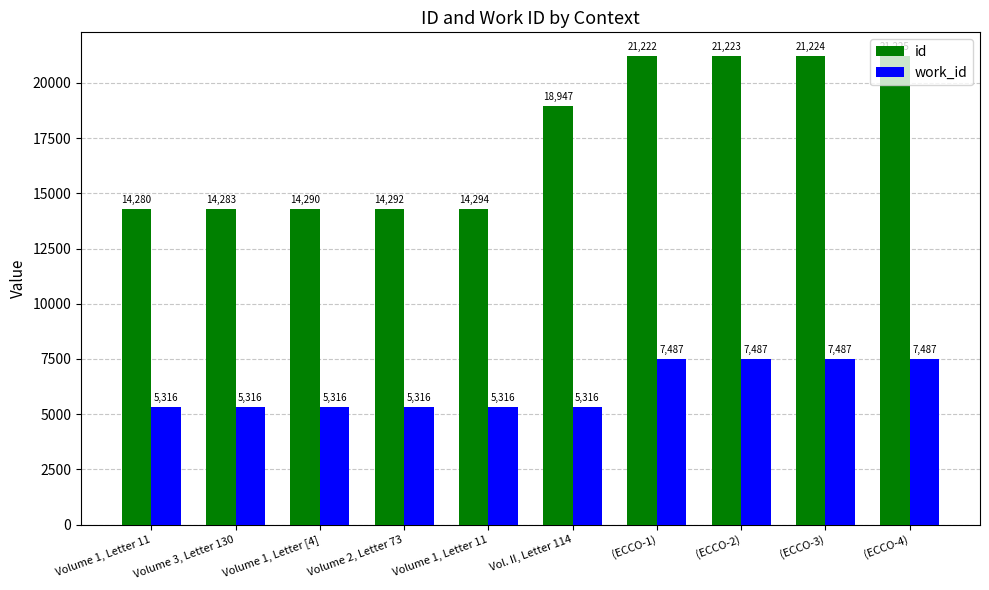

At Volume 1, Letter 11, list the series in order from smallest to largest.

work_id, id